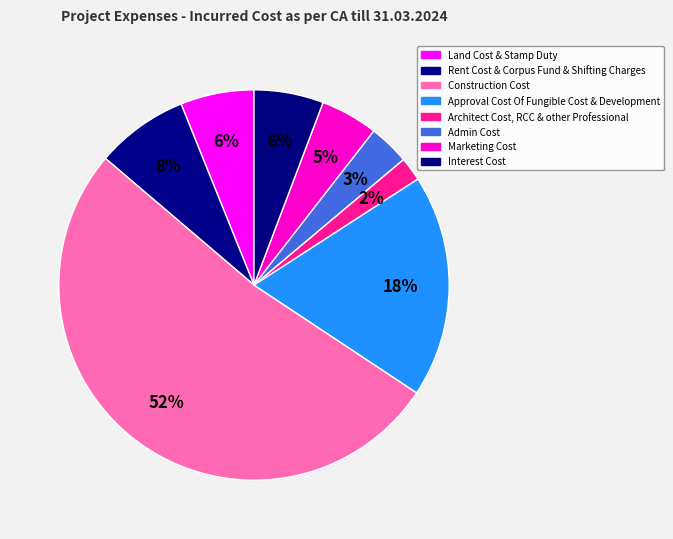

To the nearest percent, what is the difference between the Admin Cost and Construction Cost slice percentages?

49%